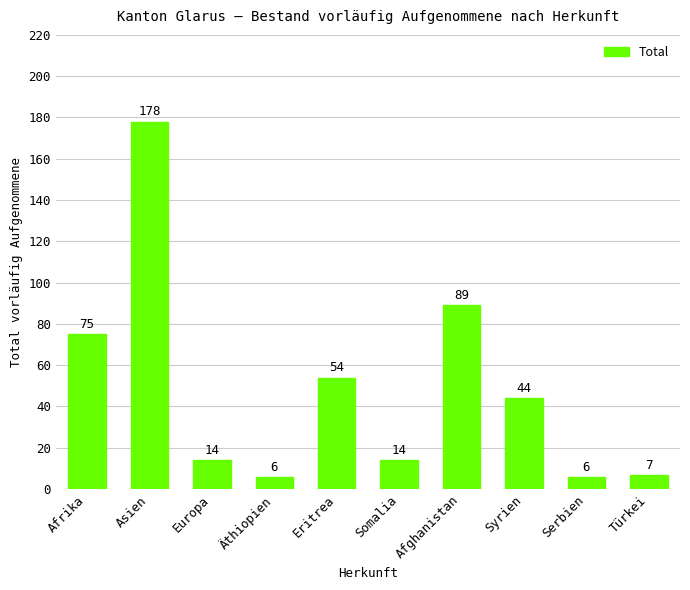

What is the label of the 10th bar from the left?

Türkei